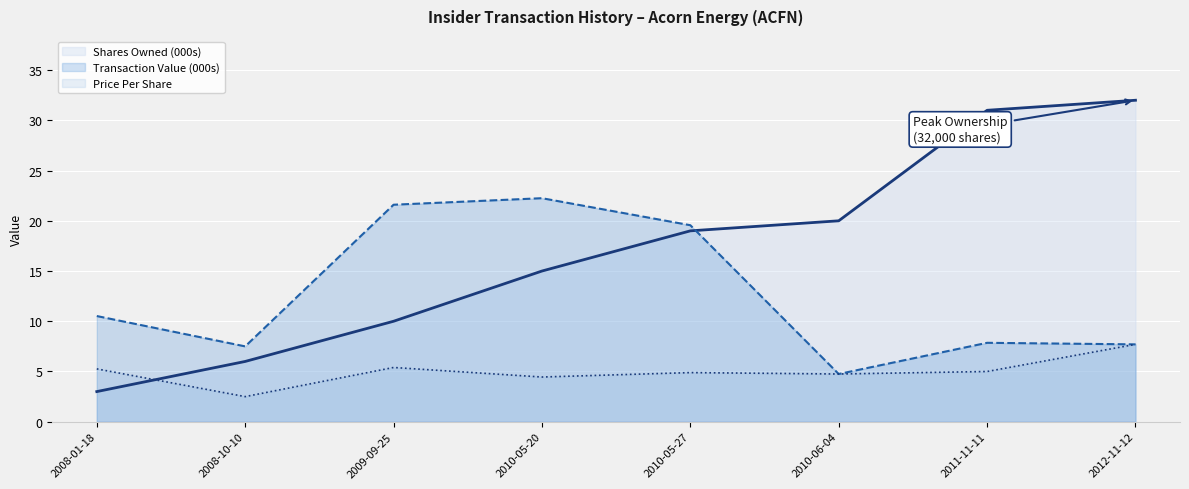

What is the sum of all Shares Owned (000s) values?

136.0